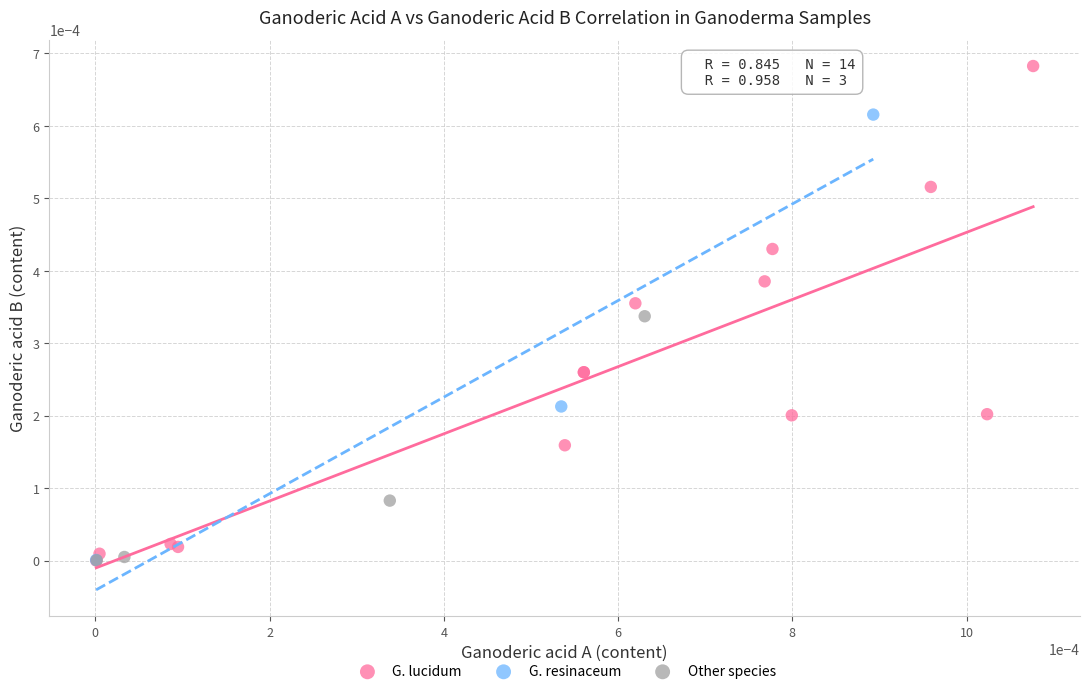

Which series has the largest Y range (max minus min)?

G. lucidum